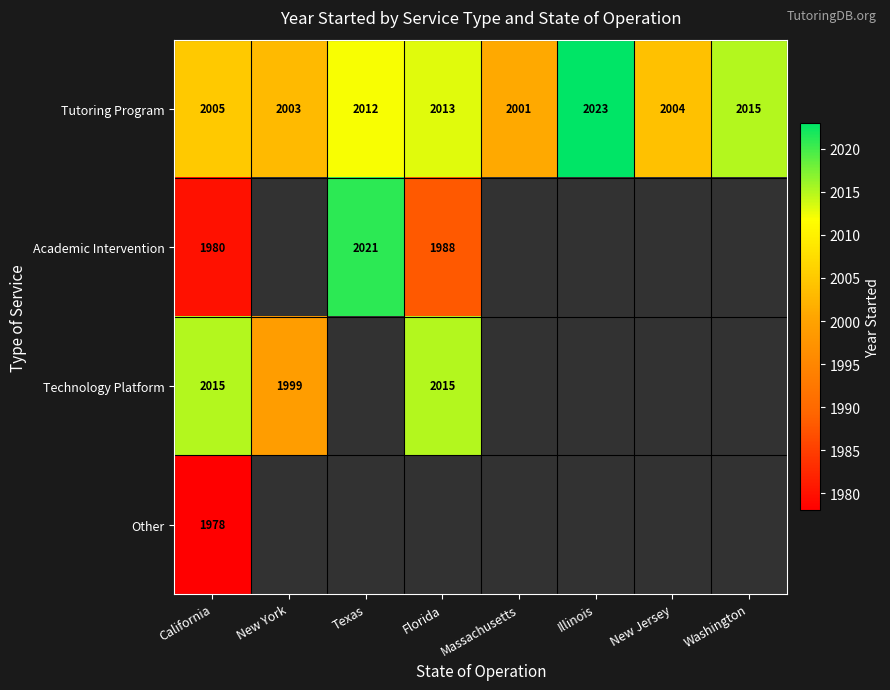

Which has a higher value, Massachusetts or New Jersey?

New Jersey